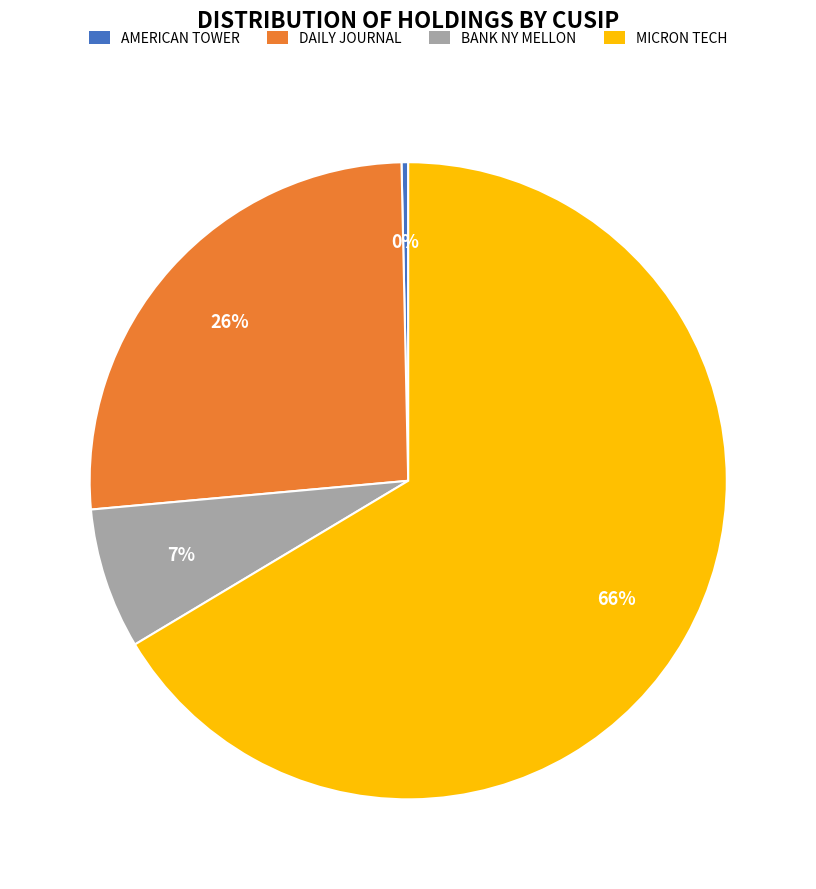

To the nearest percent, what is the average slice percentage?

25%